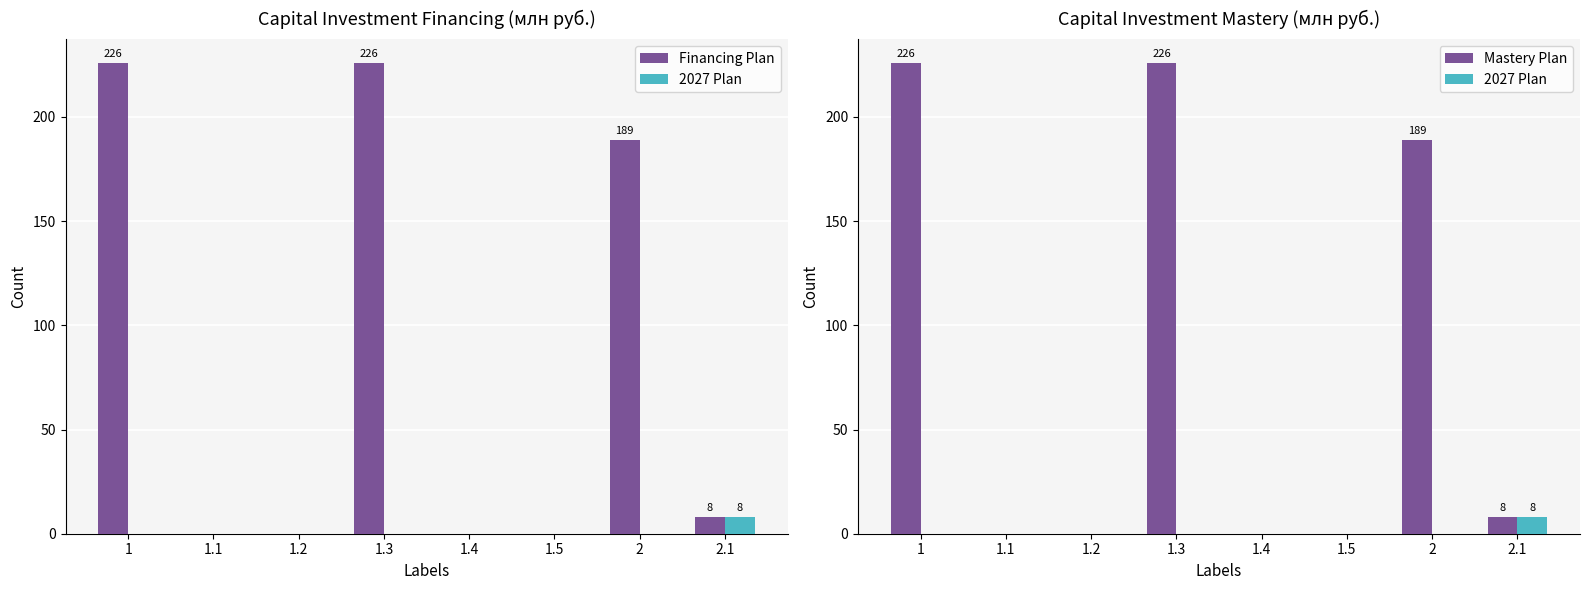

What is the greatest value displayed?

226